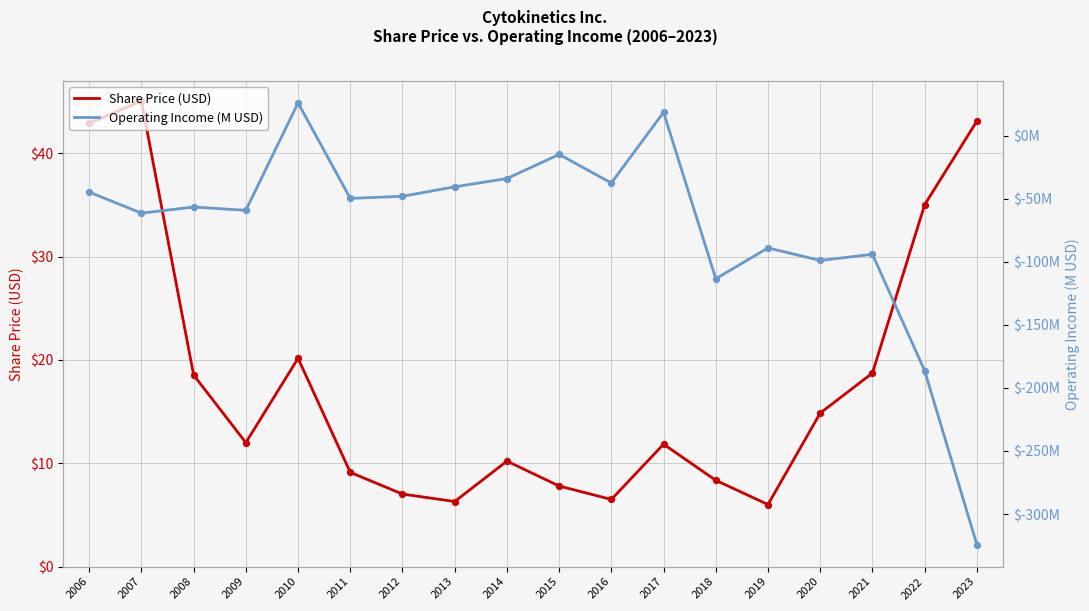

Which series contains the lowest Y value?

Operating Income (M USD)